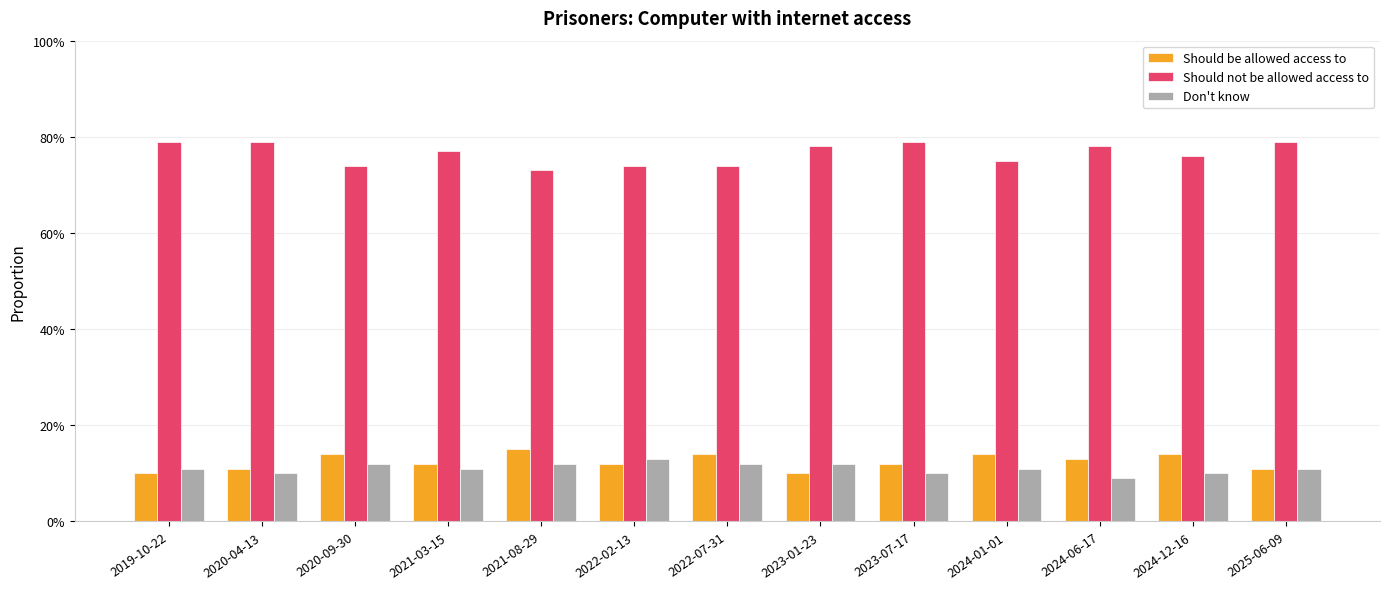

At 2024-06-17, list the series in order from largest to smallest.

Should not be allowed access to, Should be allowed access to, Don't know